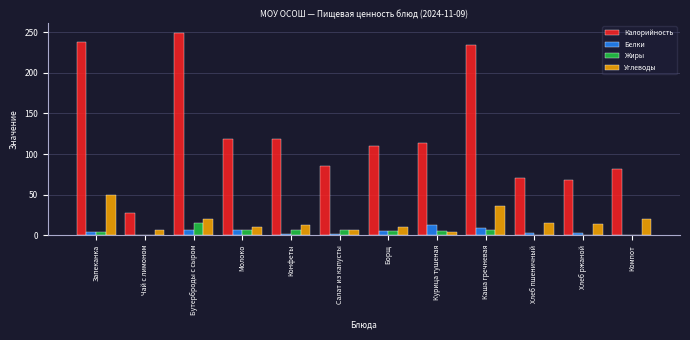

What is the sum of all Жиры values?

55.3